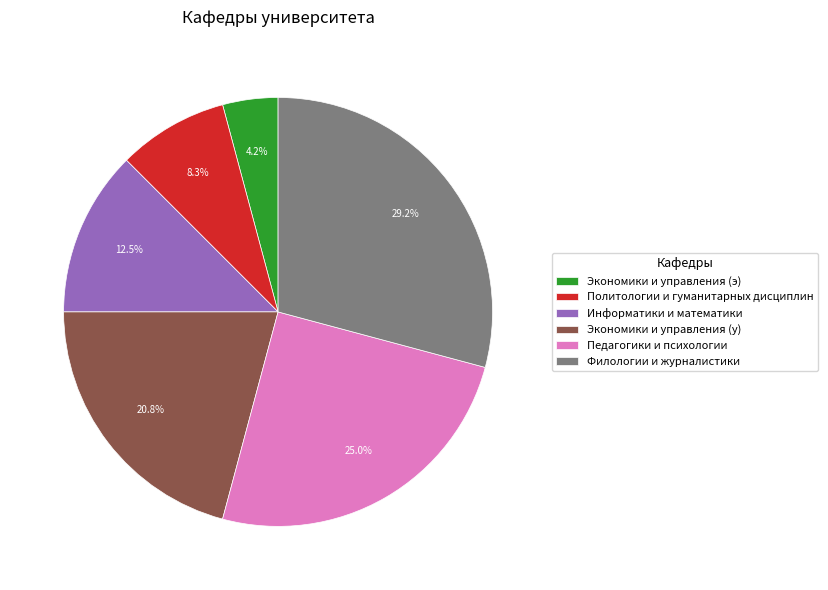

Which slice is the largest?

Филологии и журналистики